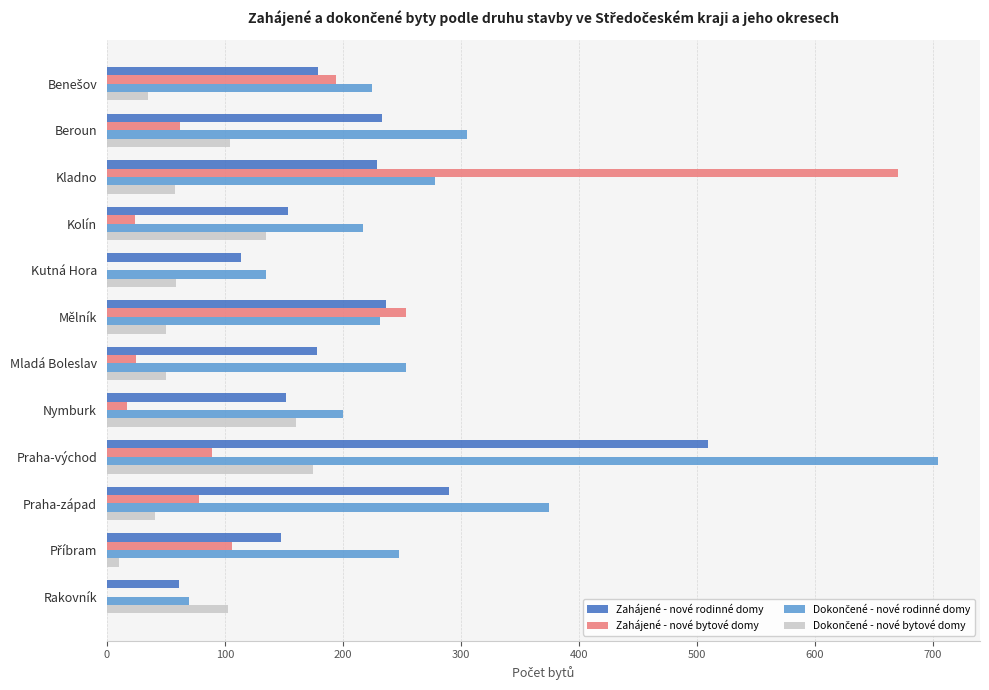

Between Kladno and Praha-východ, which series saw the biggest shift?

Zahájené - nové bytové domy